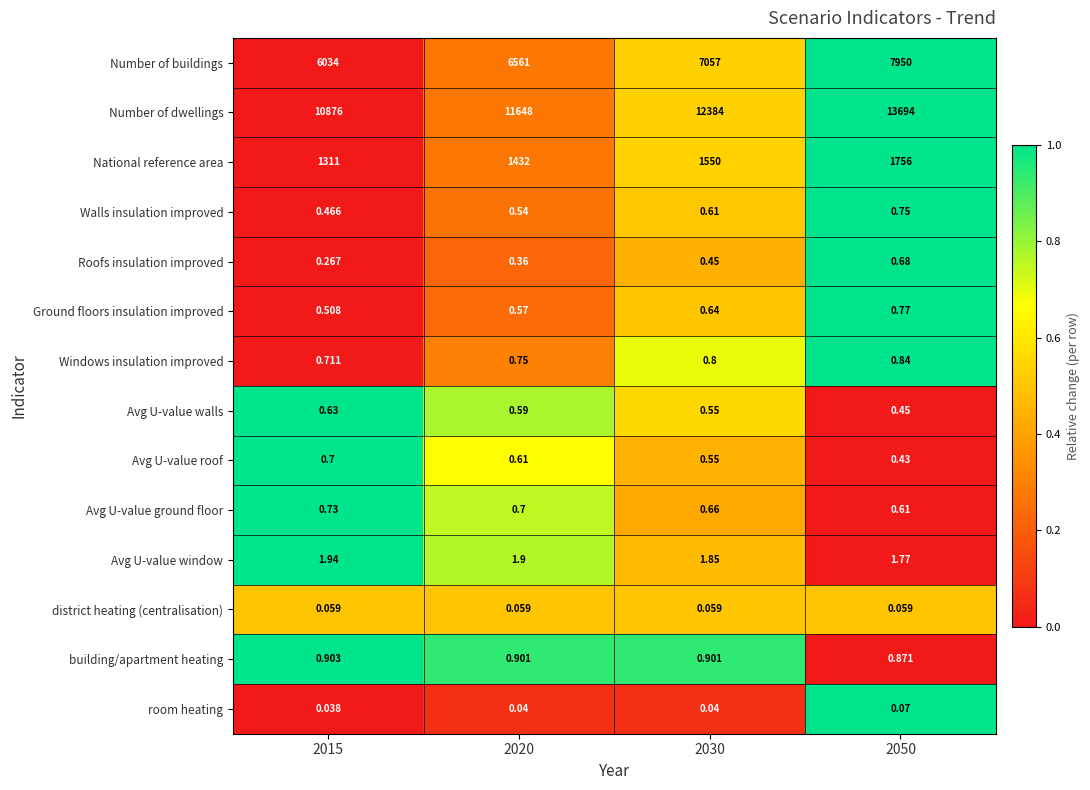

Which series has the largest range (max minus min)?

Number of dwellings